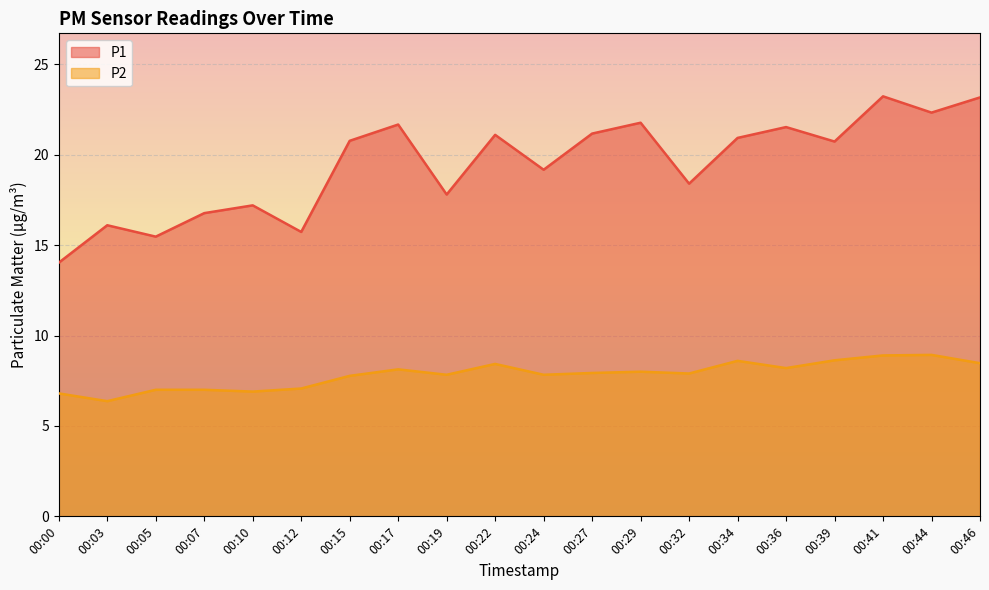

The P1 series shows 6.1 at 00:10. True or false?

False